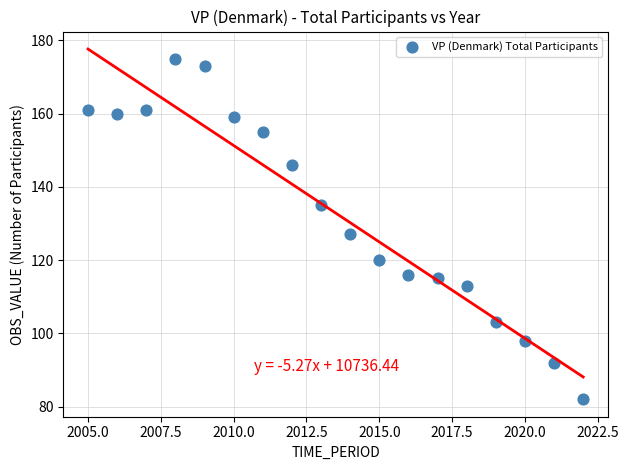

What is the range of Y values (max minus min)?

93